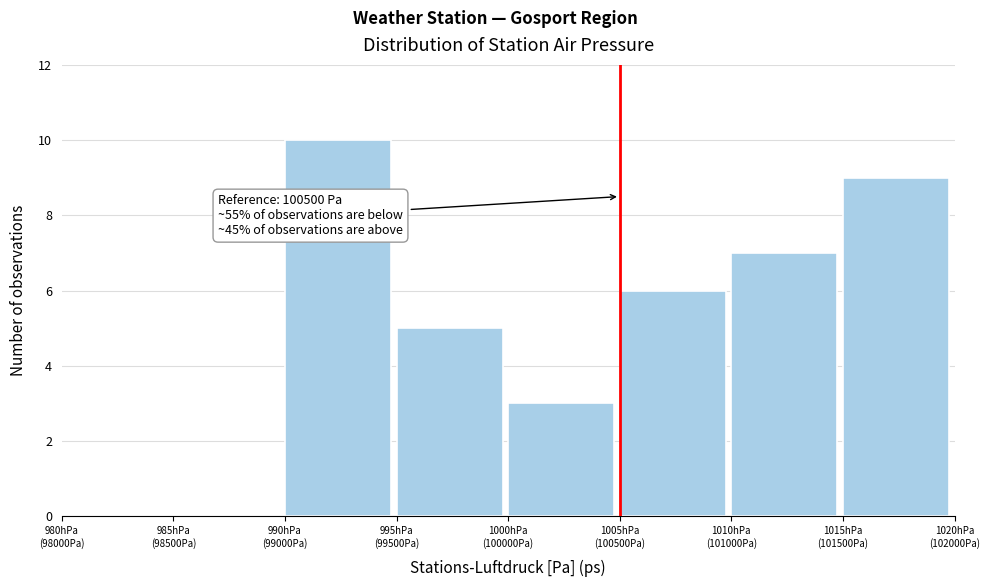

What is the maximum value shown in the chart?

10